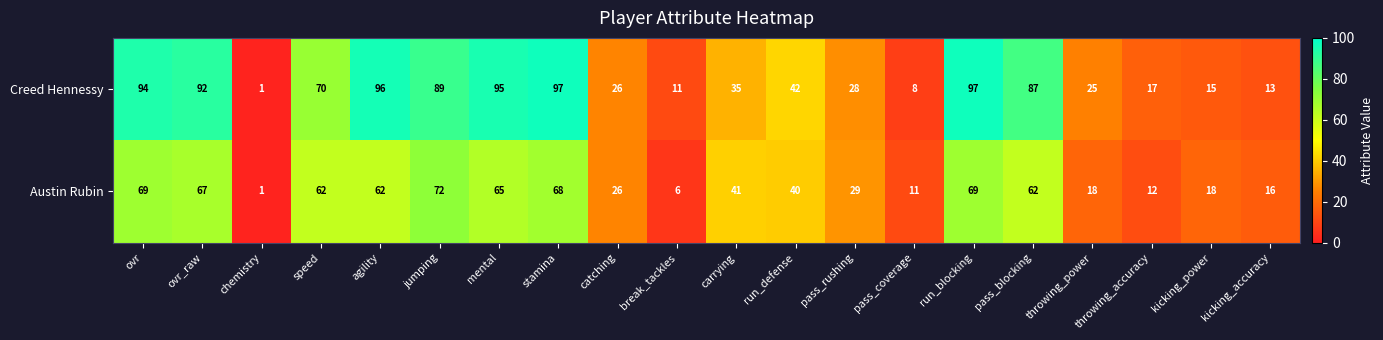

True or false: Austin Rubin has a value of 97 at ovr_raw.

False